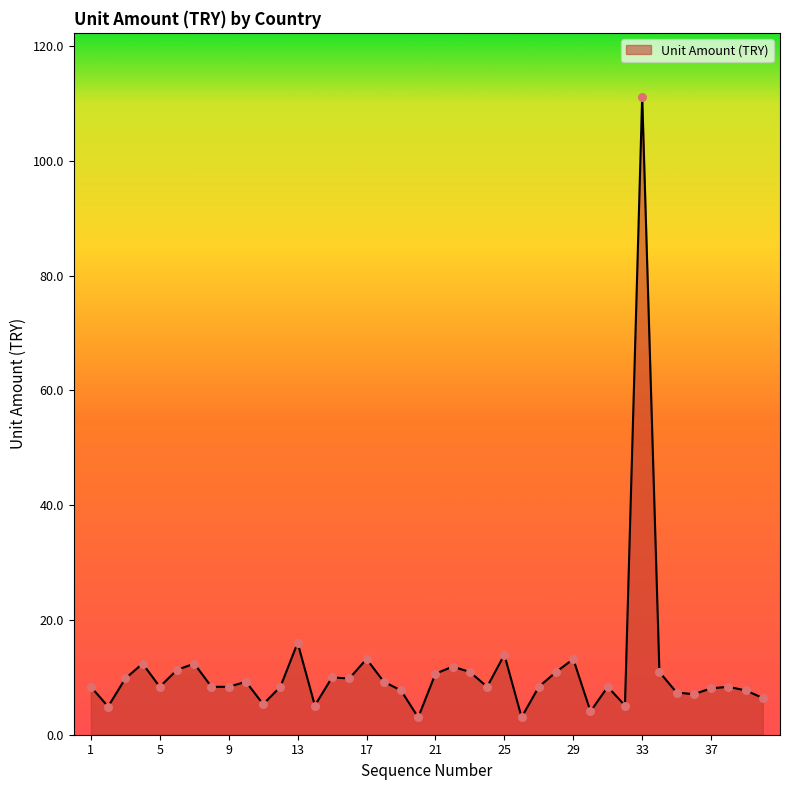

What is the maximum value shown in the chart?

111.2